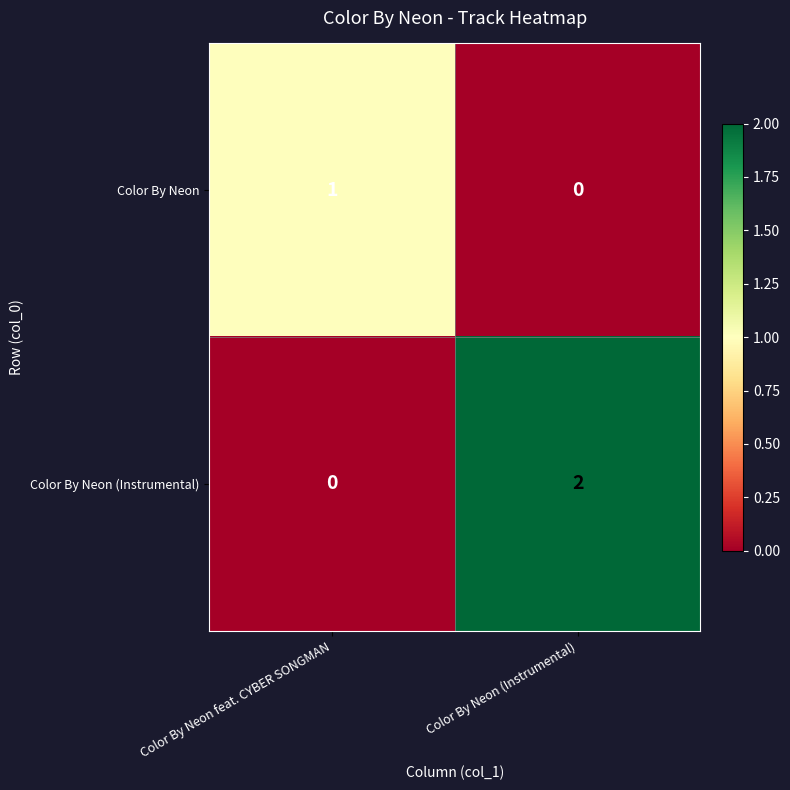

Which series changed the most between Color By Neon feat. CYBER SONGMAN and Color By Neon (Instrumental)?

Color By Neon (Instrumental)